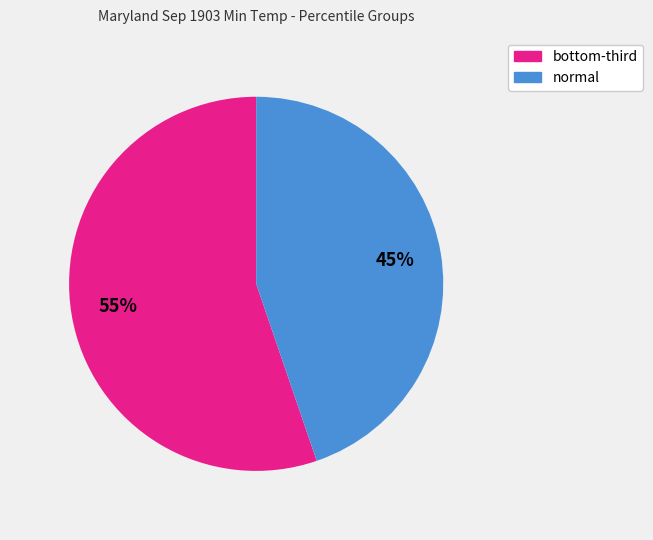

To the nearest percent, what is the difference between the largest and smallest slice percentages?

10%